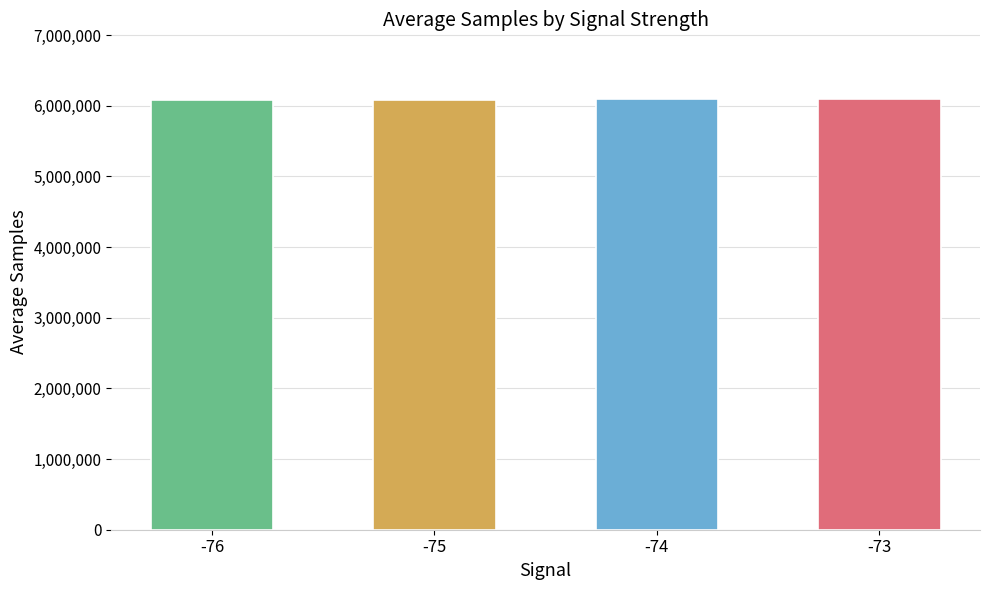

What is the sum of all values?

24369199